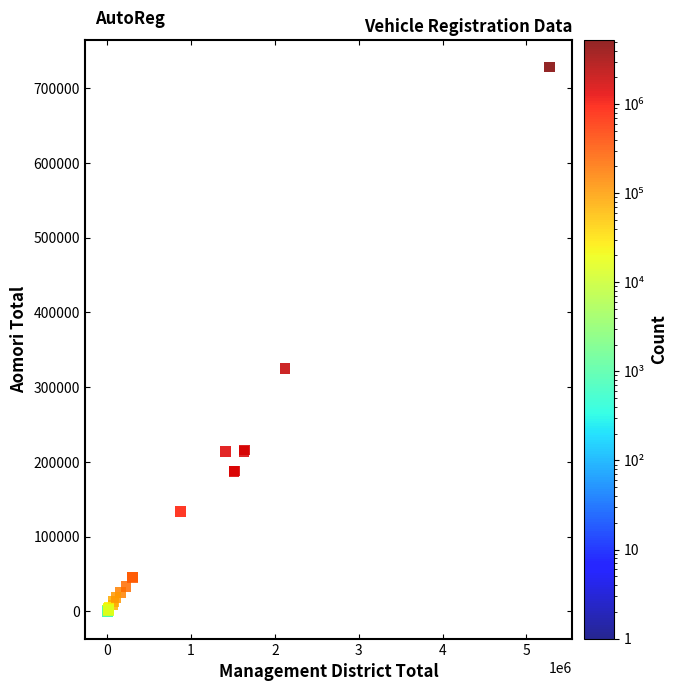

What Y value in the scatter plot is closest to 364233?

324723